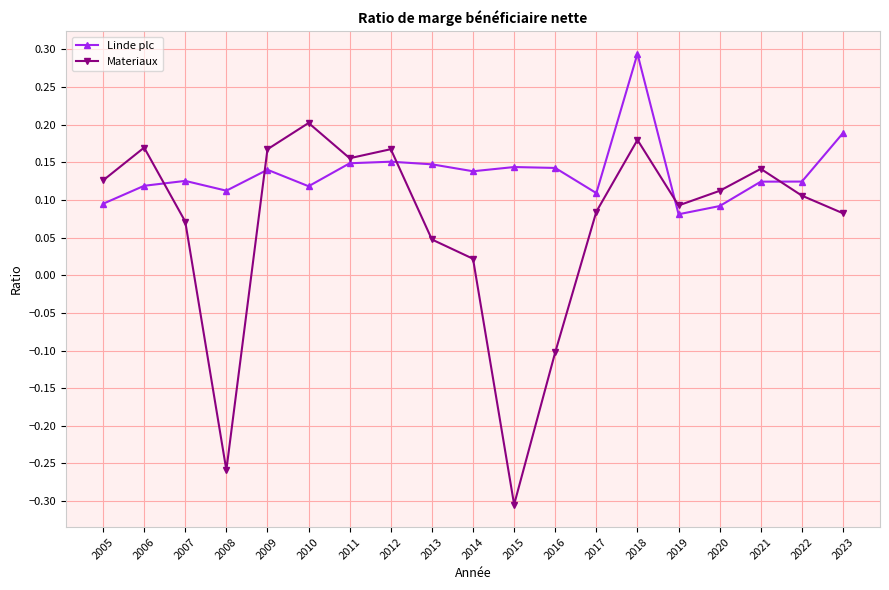

Where do Linde plc and Materiaux first cross each other?

2006 and 2007